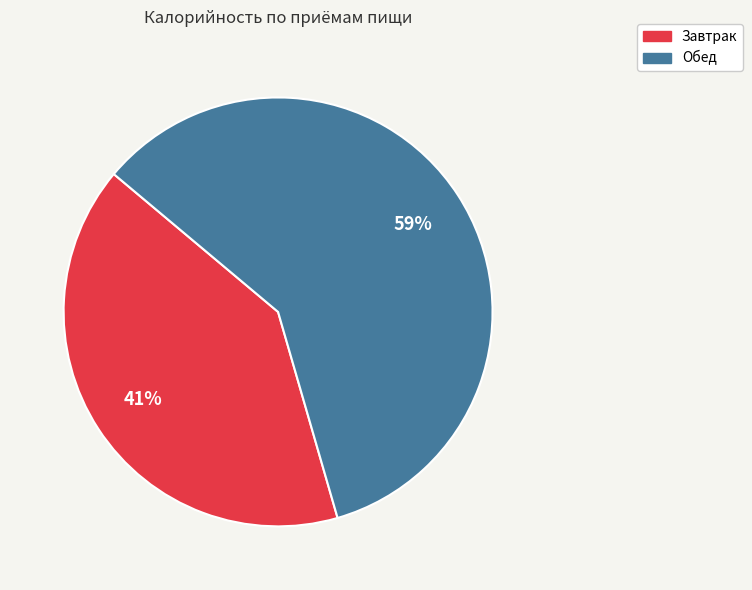

Count the number of slices in the pie.

2